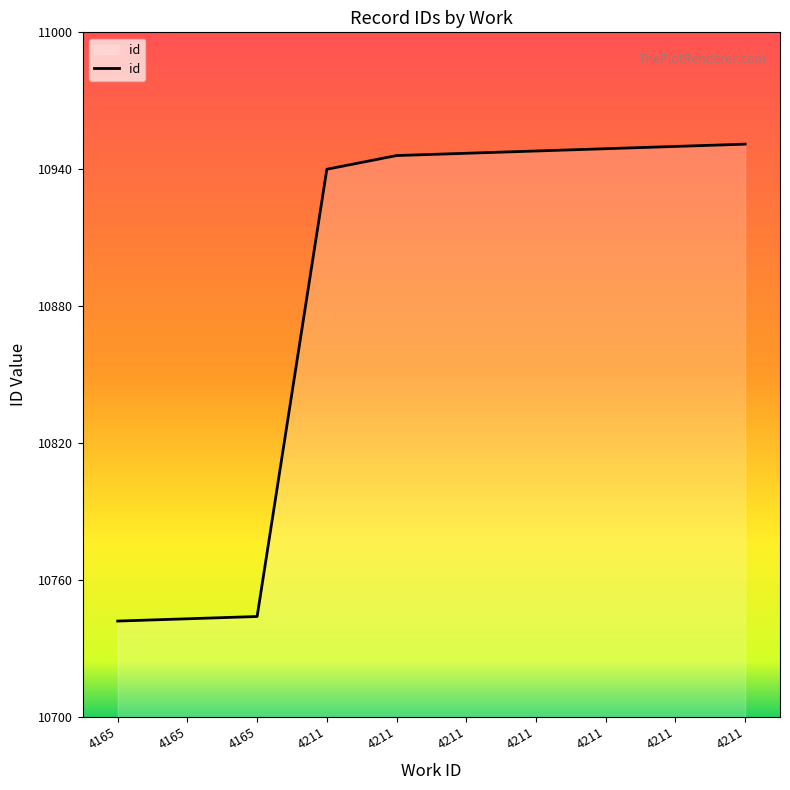

What is the approximate value at 4211?

0.8